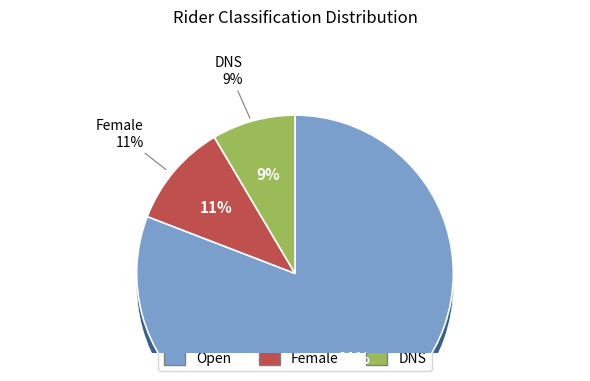

Rank the categories by value from highest to lowest.

Open, Female, DNS